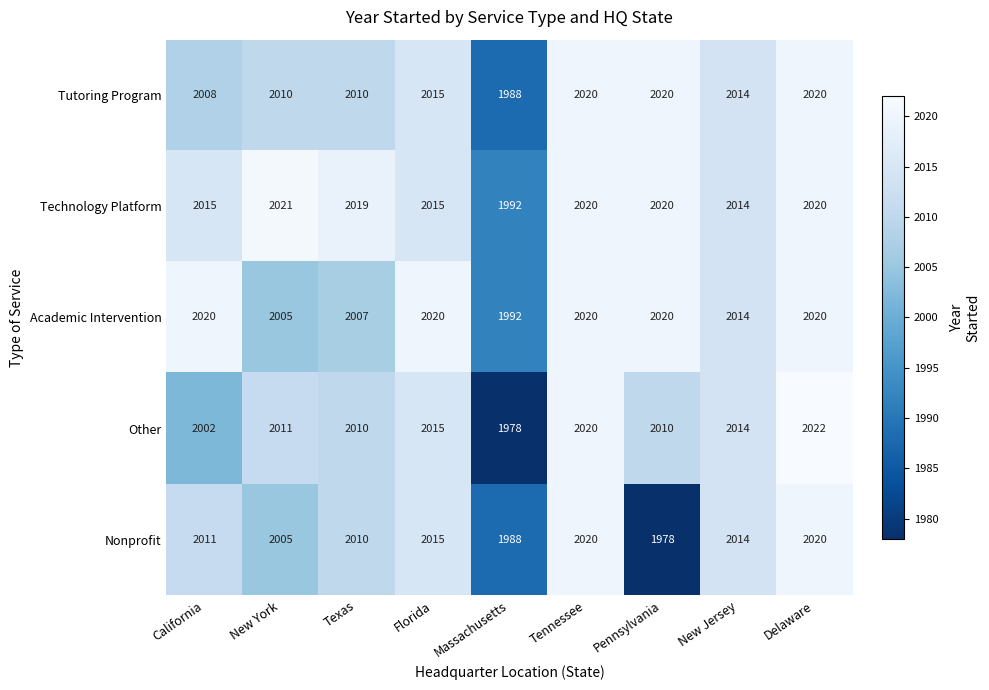

Rank the series by their average value, from lowest to highest.

Nonprofit, Other, Tutoring Program, Academic Intervention, Technology Platform